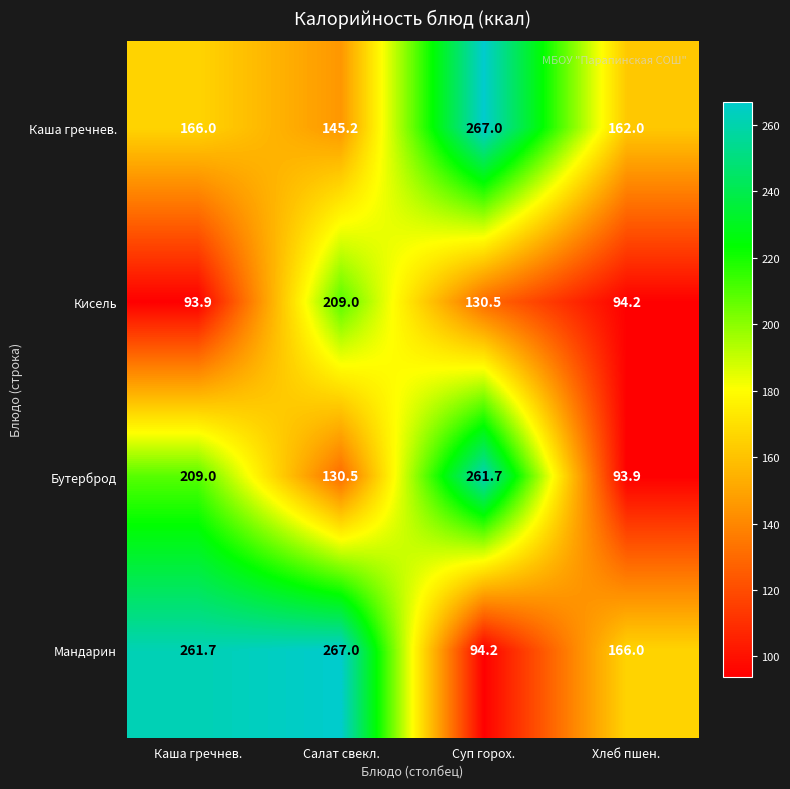

Which series changed the most between Каша гречнев. and Суп горох.?

Мандарин